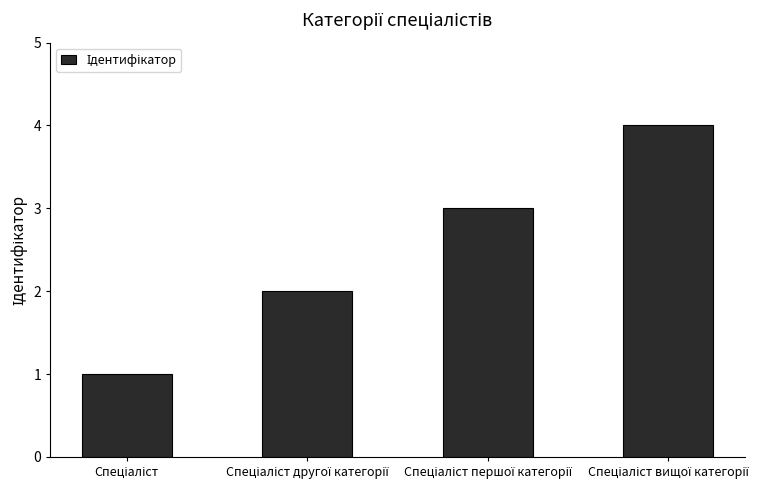

Count the values in the range 2 to 4.

3